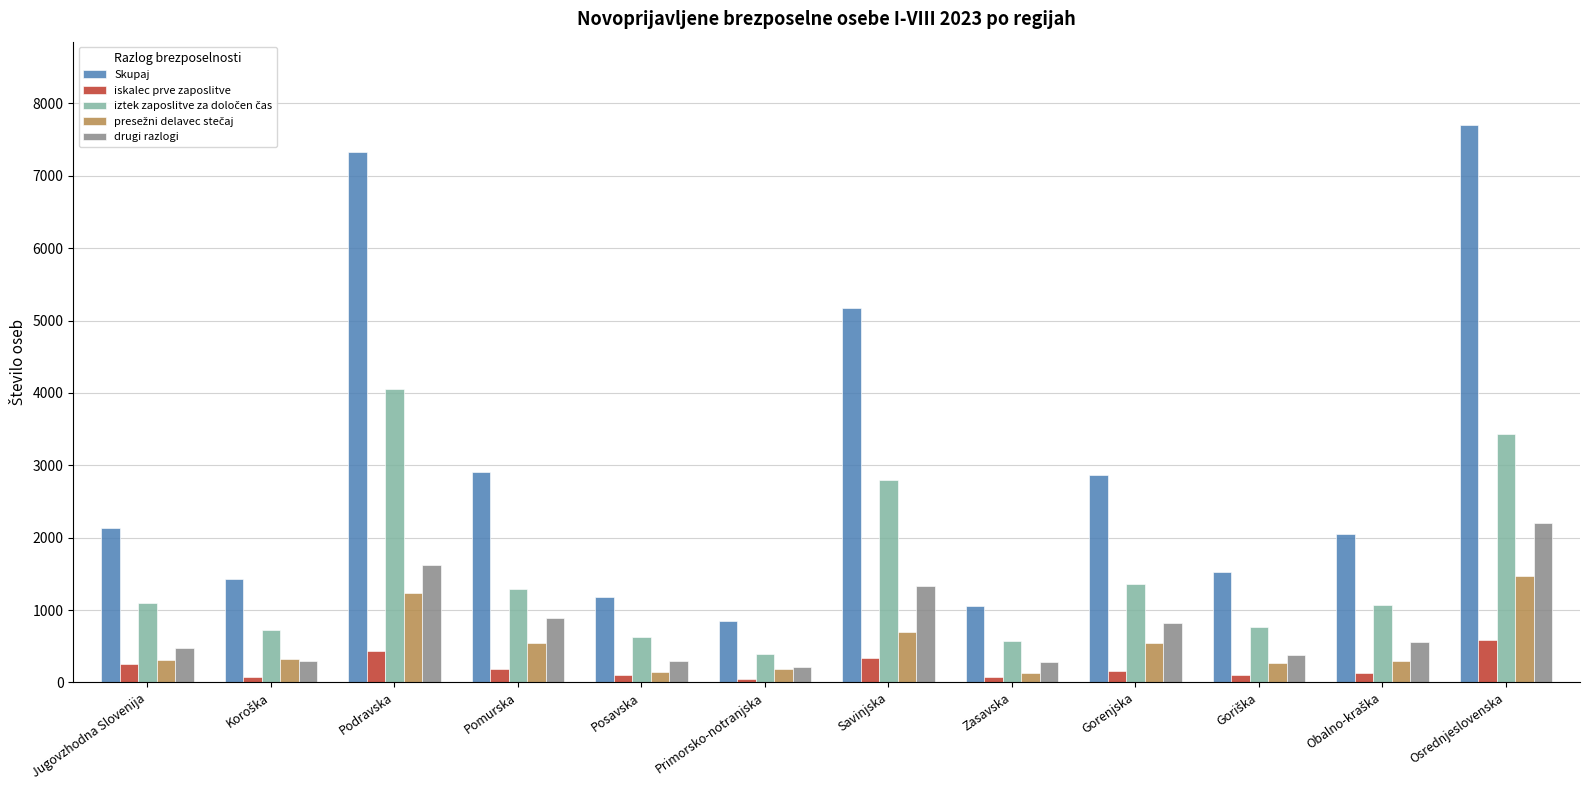

Is it true that Skupaj equals 1174 at Posavska?

True